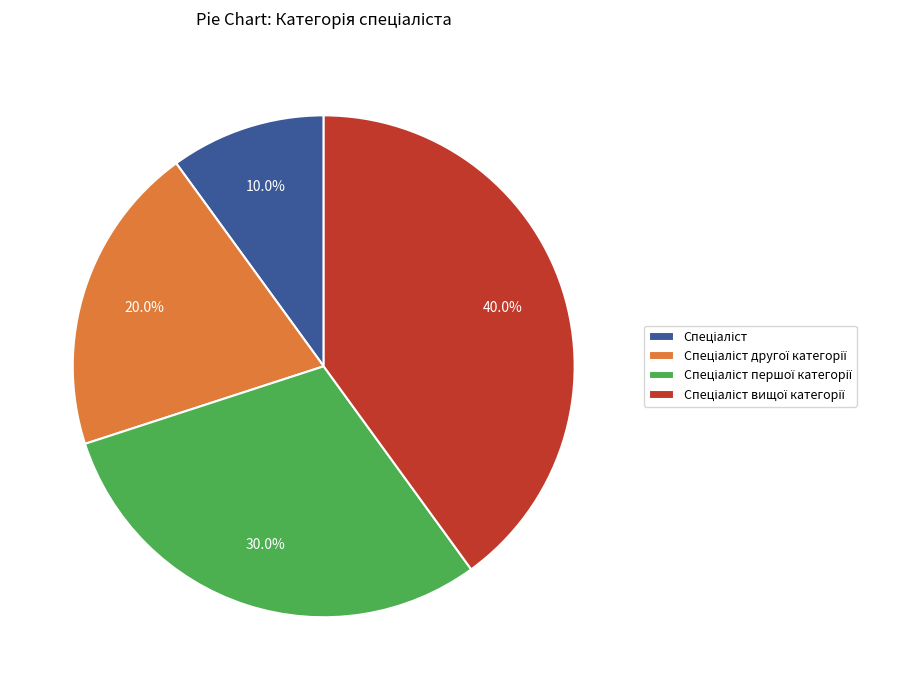

Does any single category account for the majority?

No